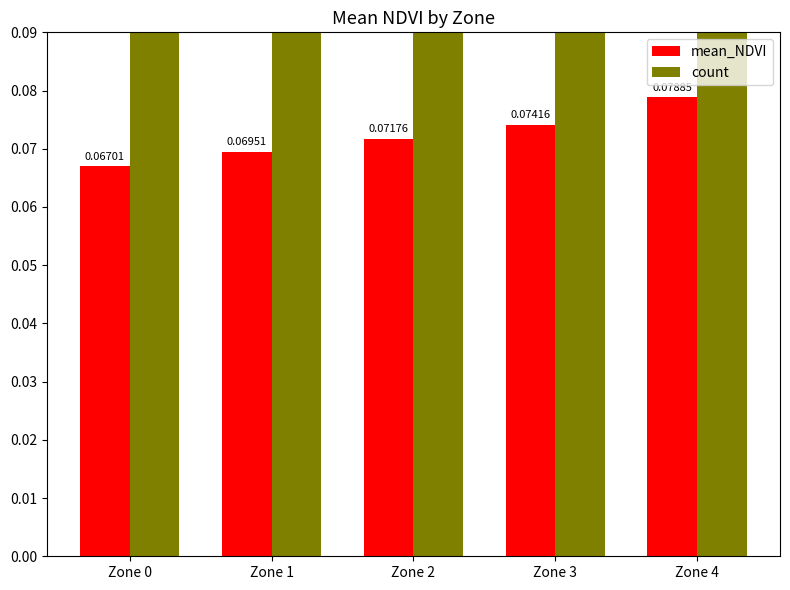

What is the greatest value displayed?

13.0